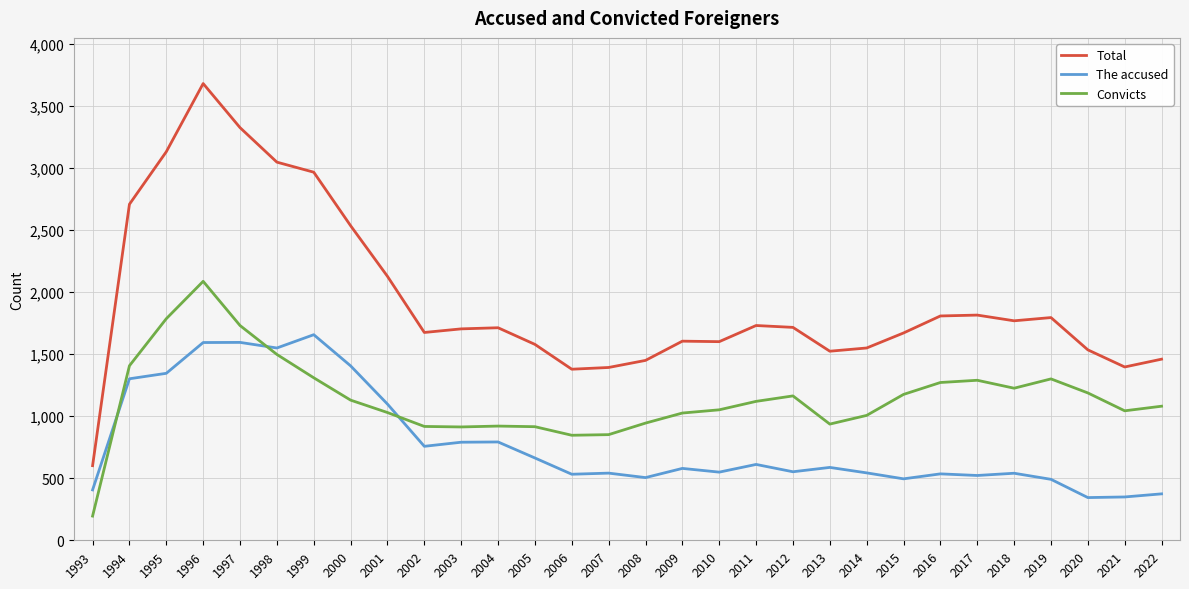

What is the average value of the The accused series?

787